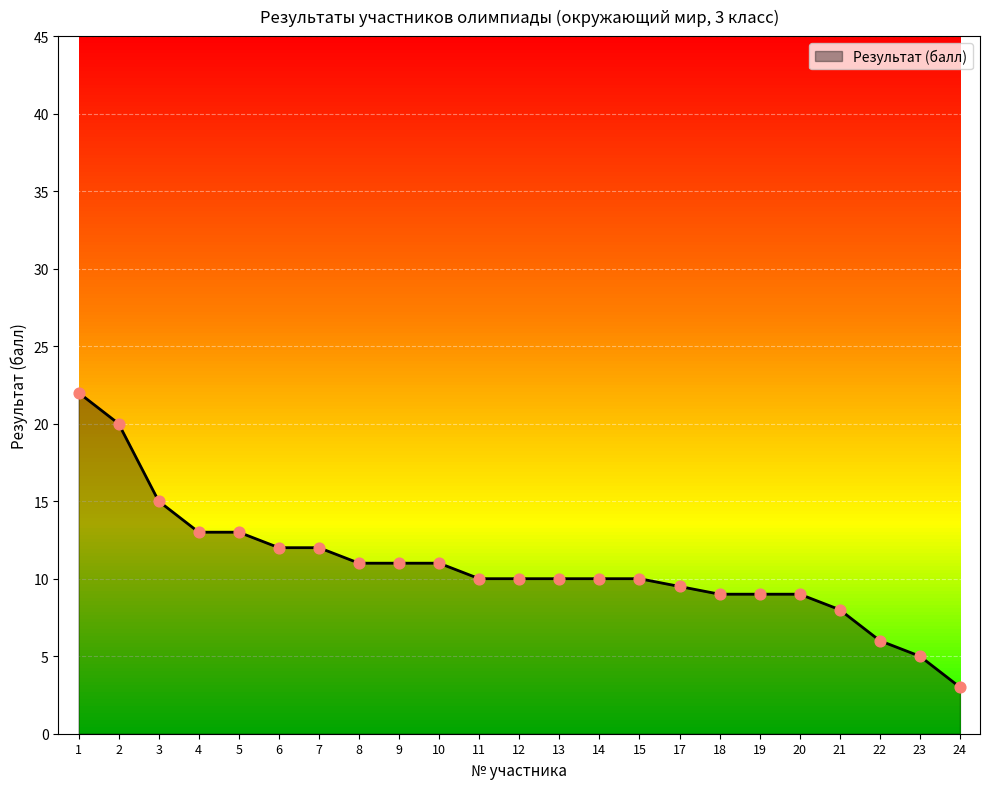

What is the change in value from 18 to 23?

-4.0